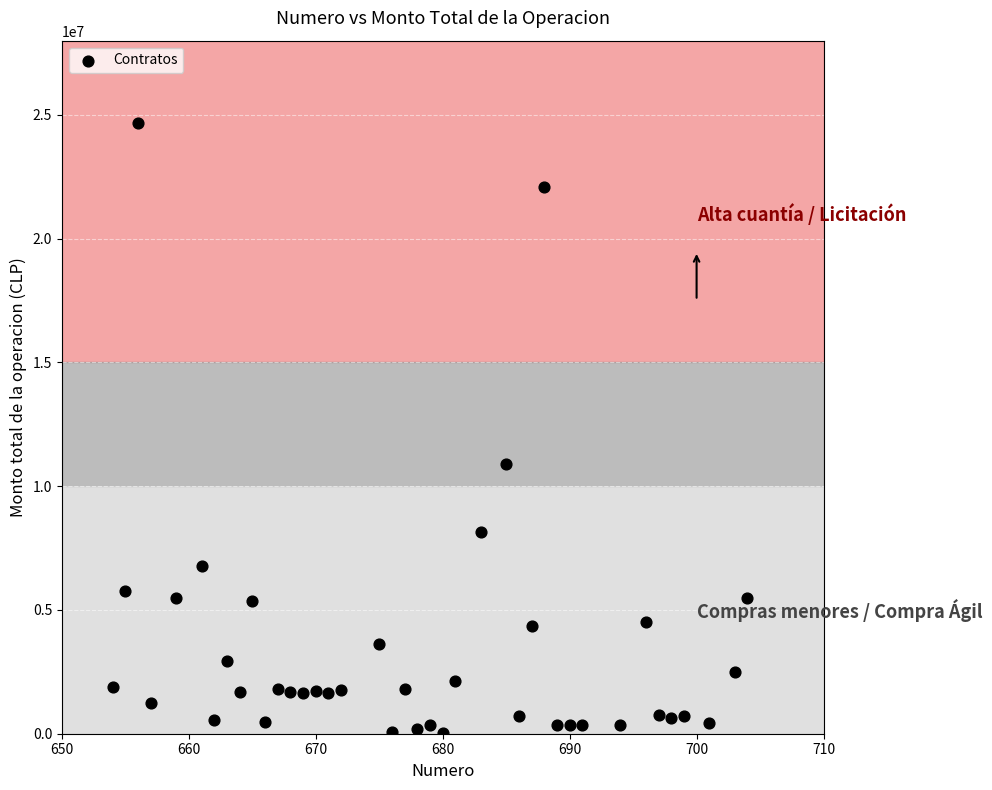

What Y value in the scatter plot is closest to 12356990?

10899900.0